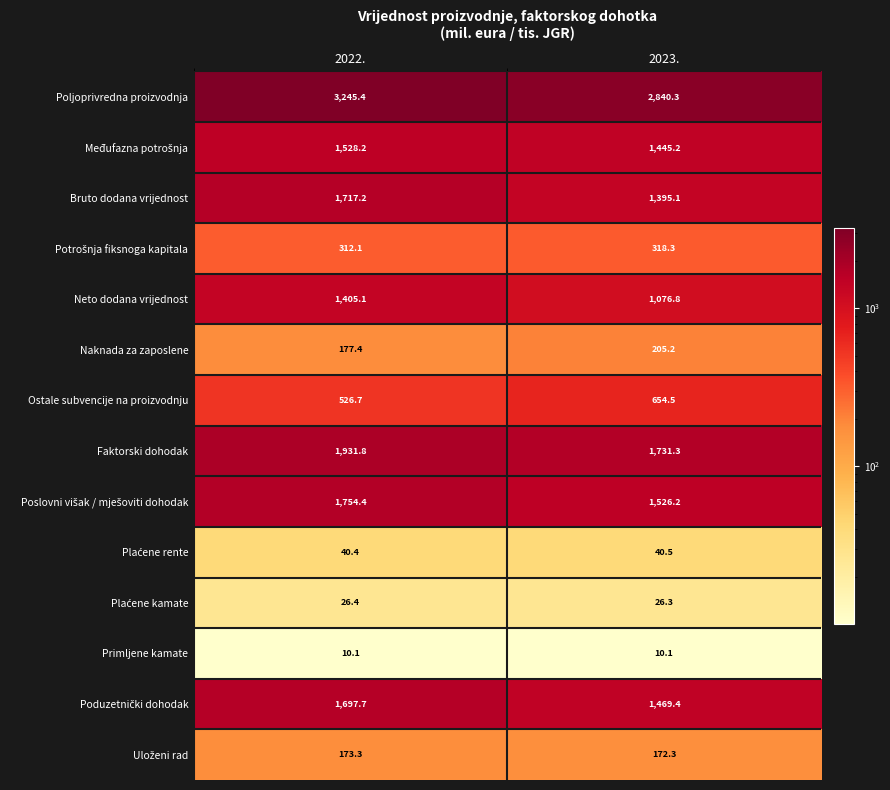

What is the total value across all series at 2022.?

14546.2